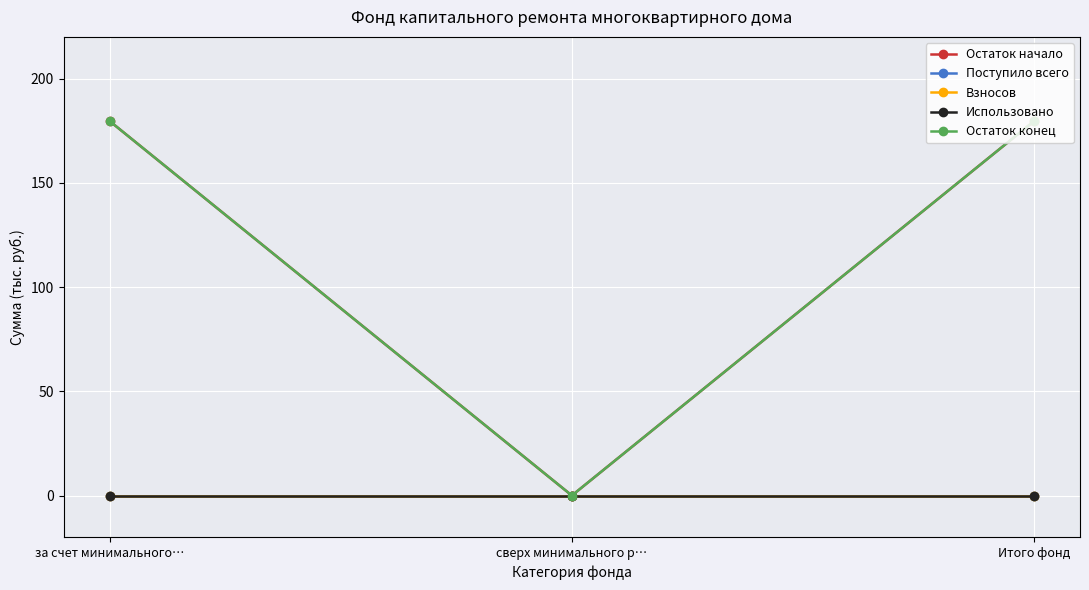

At which category does the chart reach its minimum across all series?

сверх минимального р…